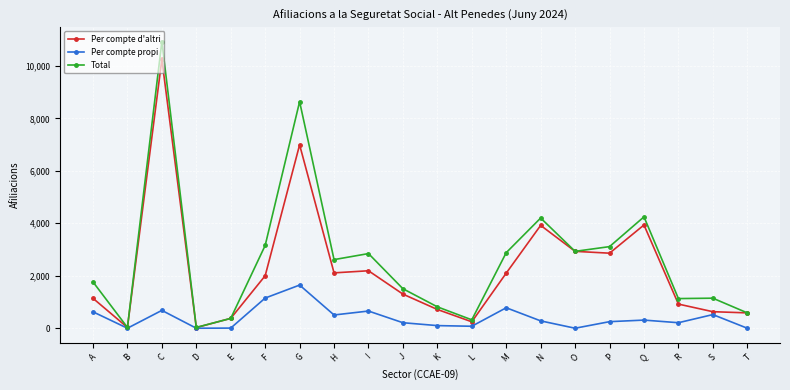

How many values in the Per compte propi series are below 280?

10